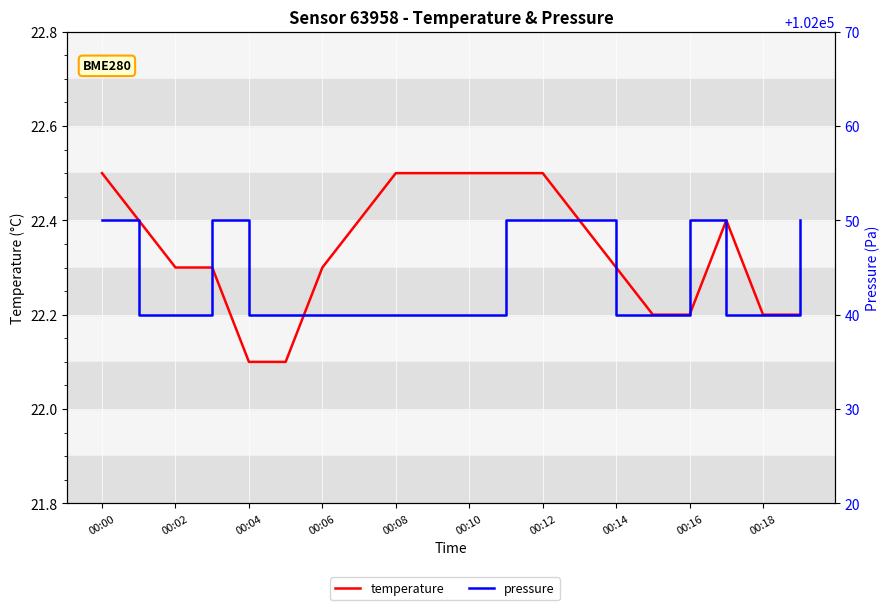

Reading right to left, what are all the values shown in this chart?

temperature: 22.2	22.2	22.4	22.2	22.2	22.3	22.4	22.5	22.5	22.5	22.5	22.5	22.4	22.3	22.1	22.1	22.3	22.3	22.4	22.5
pressure: 102050.0	102040.0	102040.0	102050.0	102040.0	102040.0	102050.0	102050.0	102050.0	102040.0	102040.0	102040.0	102040.0	102040.0	102040.0	102040.0	102050.0	102040.0	102040.0	102050.0